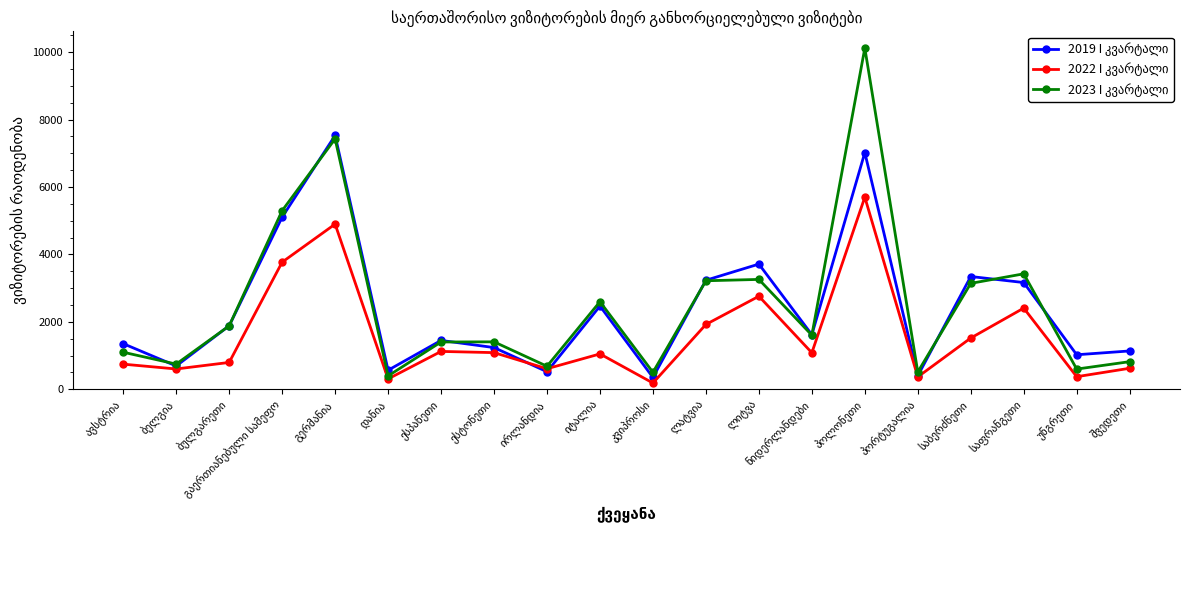

What is the maximum value shown in the chart?

10122